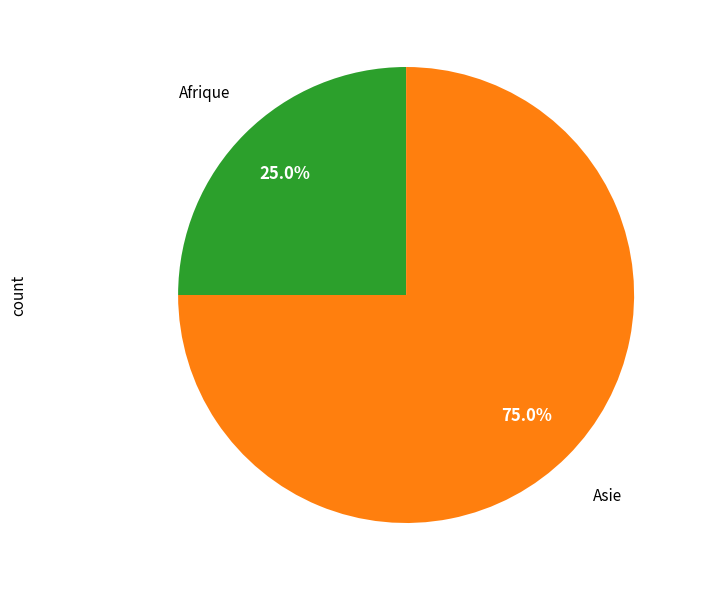

Approximately how many times larger is the value at Afrique compared to Asie?

0.3